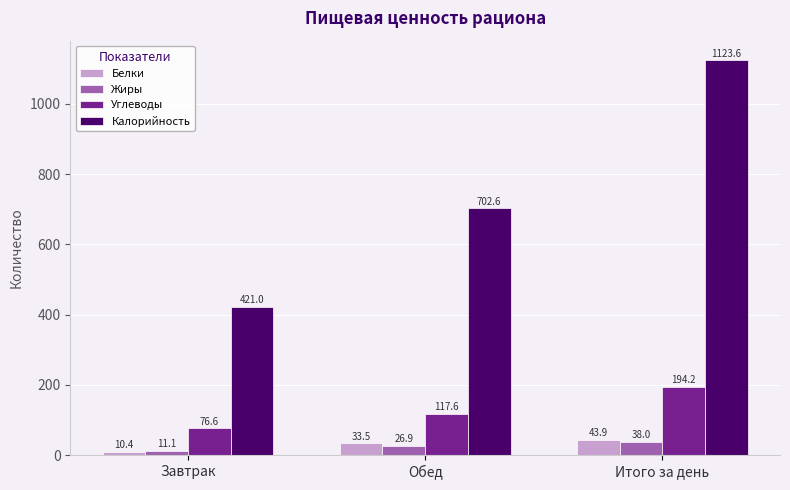

What position from the right is Завтрак?

3